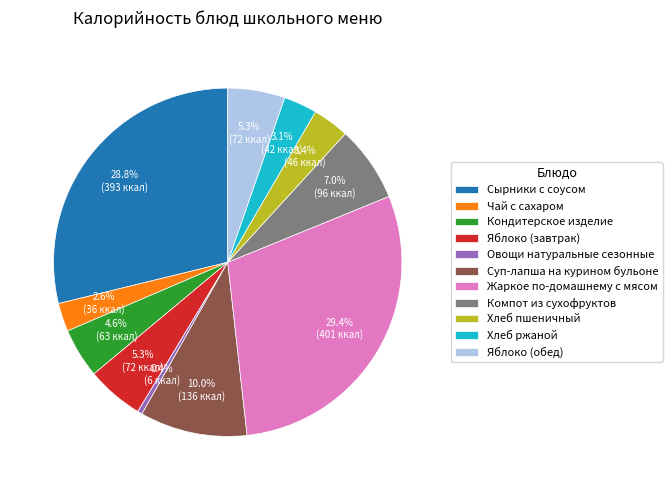

To the nearest percent, what is the average slice percentage?

9%